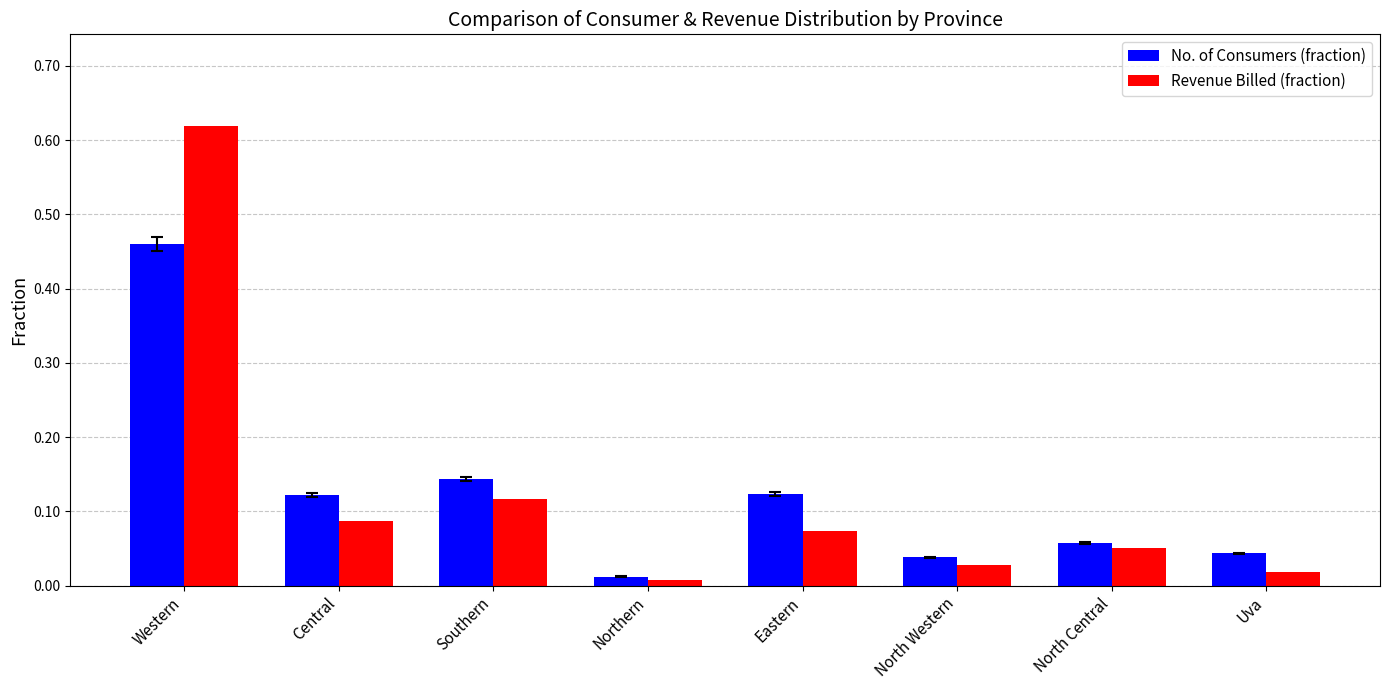

How many groups of bars are there?

8